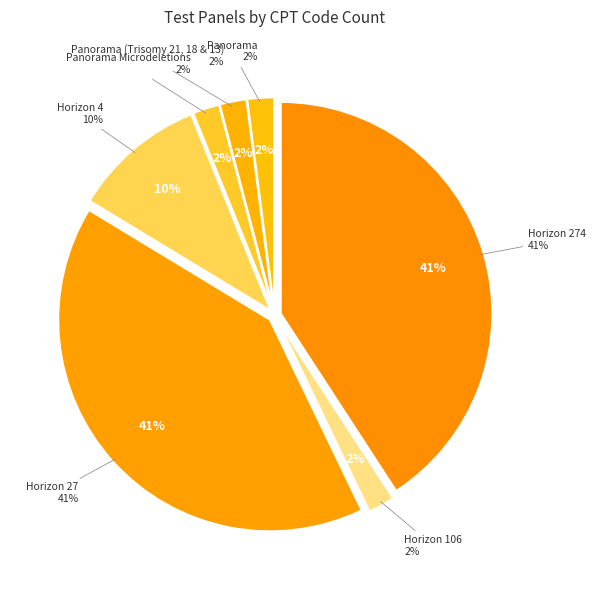

Combined, what portion of the pie is Horizon 4 and Panorama?

12.2%